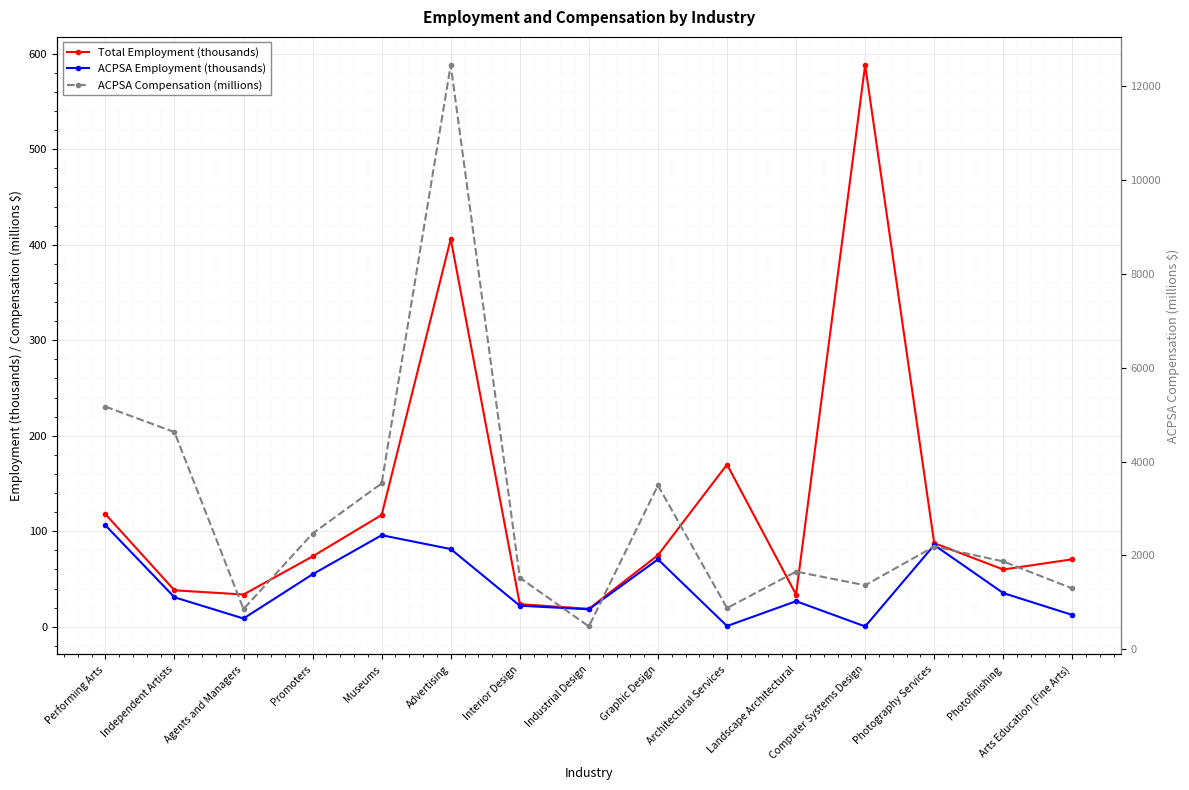

Reading right to left, transcribe all the data shown in this chart.

Total Employment (thousands): Arts Education (Fine Arts)=70.7	Photofinishing=60.0	Photography Services=87.6	Computer Systems Design=588.2	Landscape Architectural=33.7	Architectural Services=169.9	Graphic Design=75.0	Industrial Design=18.8	Interior Design=23.7	Advertising=406.1	Museums=117.1	Promoters=73.7	Agents and Managers=33.8	Independent Artists=38.2	Performing Arts=118.0
ACPSA Employment (thousands): Arts Education (Fine Arts)=12.4	Photofinishing=35.3	Photography Services=85.6	Computer Systems Design=0.4	Landscape Architectural=26.8	Architectural Services=0.8	Graphic Design=70.6	Industrial Design=18.3	Interior Design=22.1	Advertising=81.4	Museums=95.9	Promoters=55.0	Agents and Managers=8.7	Independent Artists=30.9	Performing Arts=106.3
ACPSA Compensation (millions): Arts Education (Fine Arts)=1293.0	Photofinishing=1870.0	Photography Services=2188.0	Computer Systems Design=1361.0	Landscape Architectural=1653.0	Architectural Services=875.0	Graphic Design=3490.0	Industrial Design=484.0	Interior Design=1522.0	Advertising=12455.0	Museums=3534.0	Promoters=2465.0	Agents and Managers=854.0	Independent Artists=4627.0	Performing Arts=5171.0